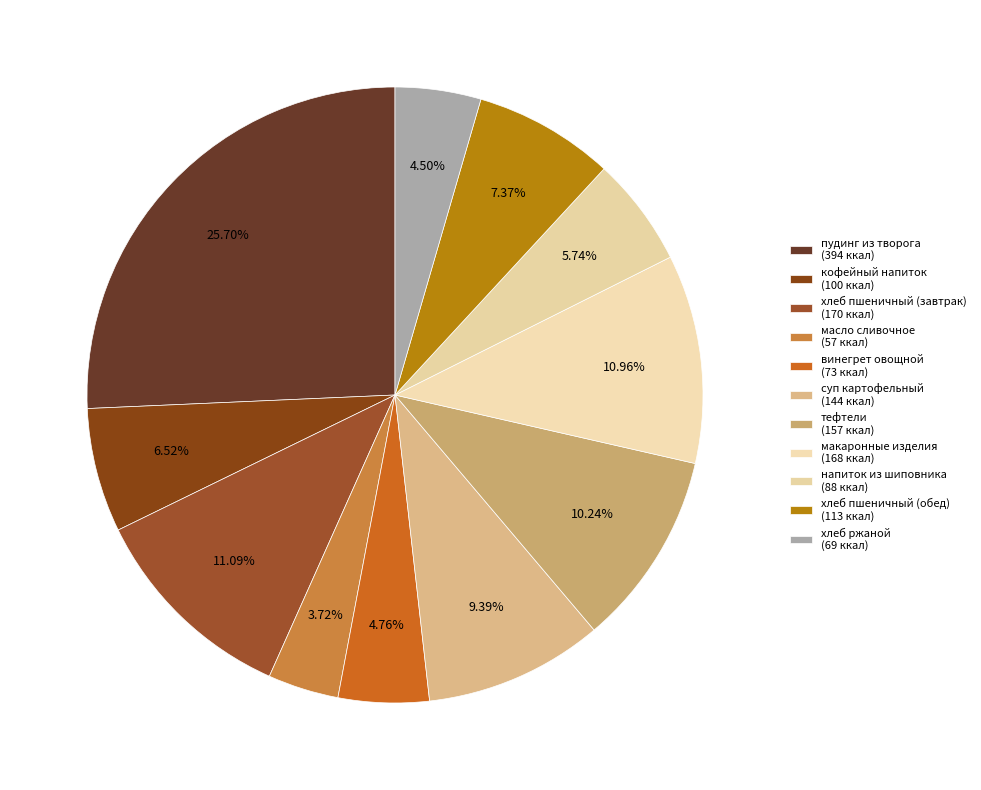

How many segments does this pie chart have?

11